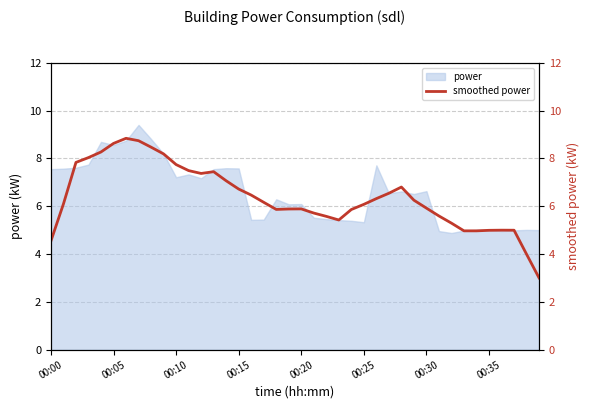

Reading right to left, transcribe all the data shown in this chart.

3.0	4.0	5.0	5.0	5.0	5.0	5.0	5.3	5.6	5.9	6.3	6.8	6.5	6.3	6.1	5.9	5.4	5.6	5.7	5.9	5.9	5.9	6.2	6.5	6.7	7.1	7.4	7.4	7.5	7.7	8.2	8.5	8.7	8.8	8.6	8.3	8.0	7.8	6.1	4.5